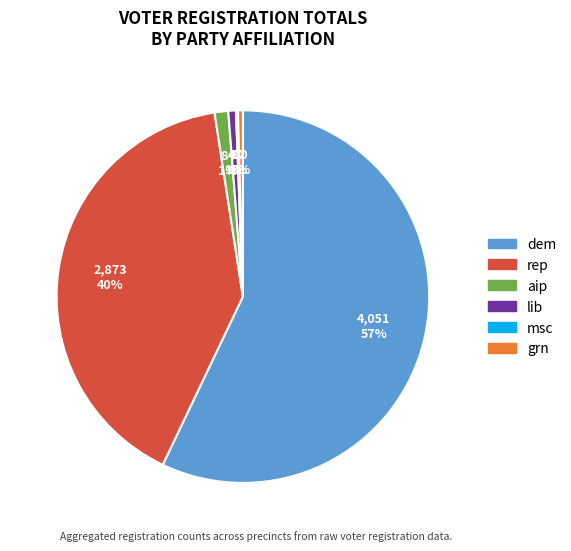

True or false: lib accounts for 10% of the total.

False